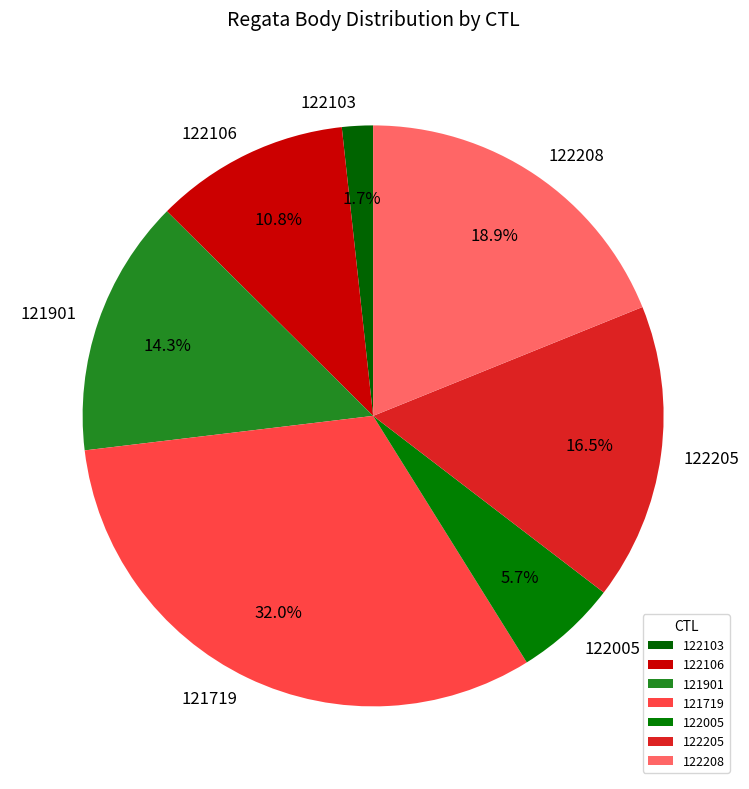

What is the ratio of the value at 121719 to the value at 122208?

1.7